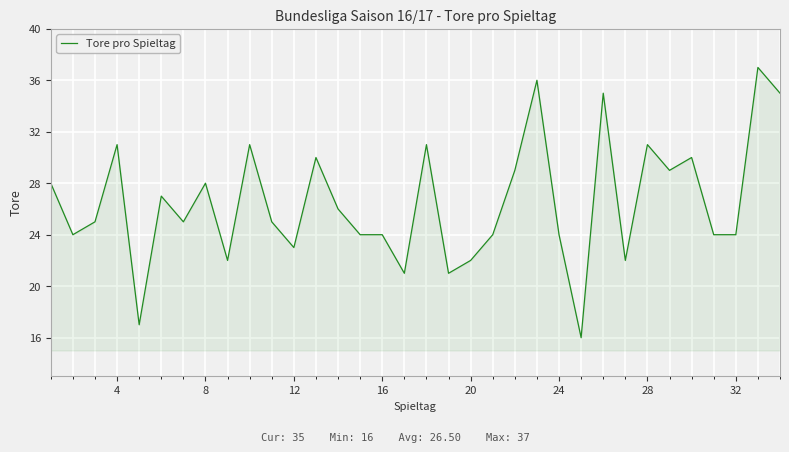

What is the minimum value shown in the chart?

16